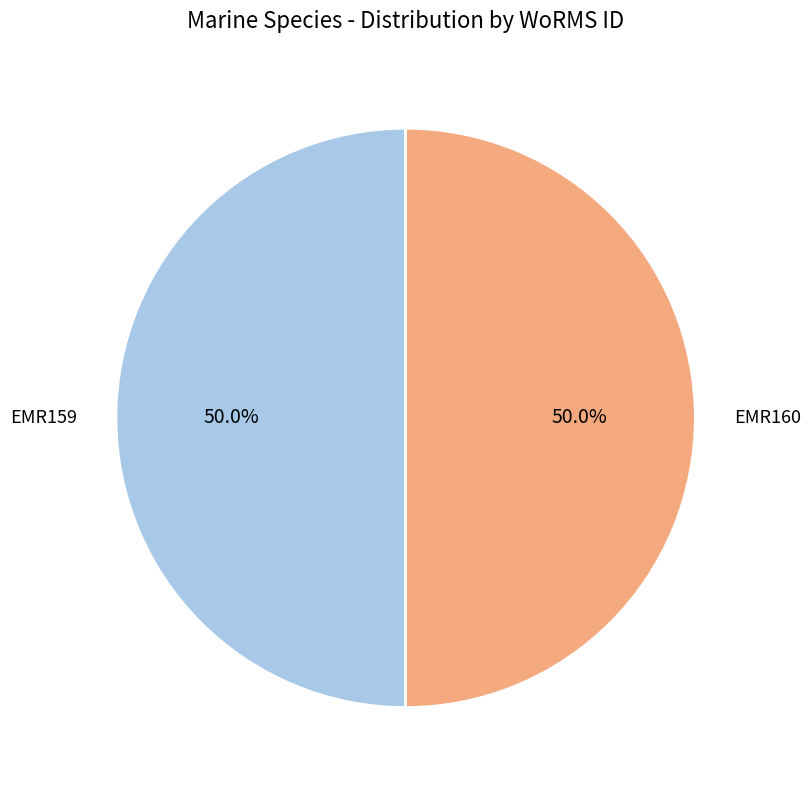

What is the ratio of the value at EMR159 to the value at EMR160?

1.0